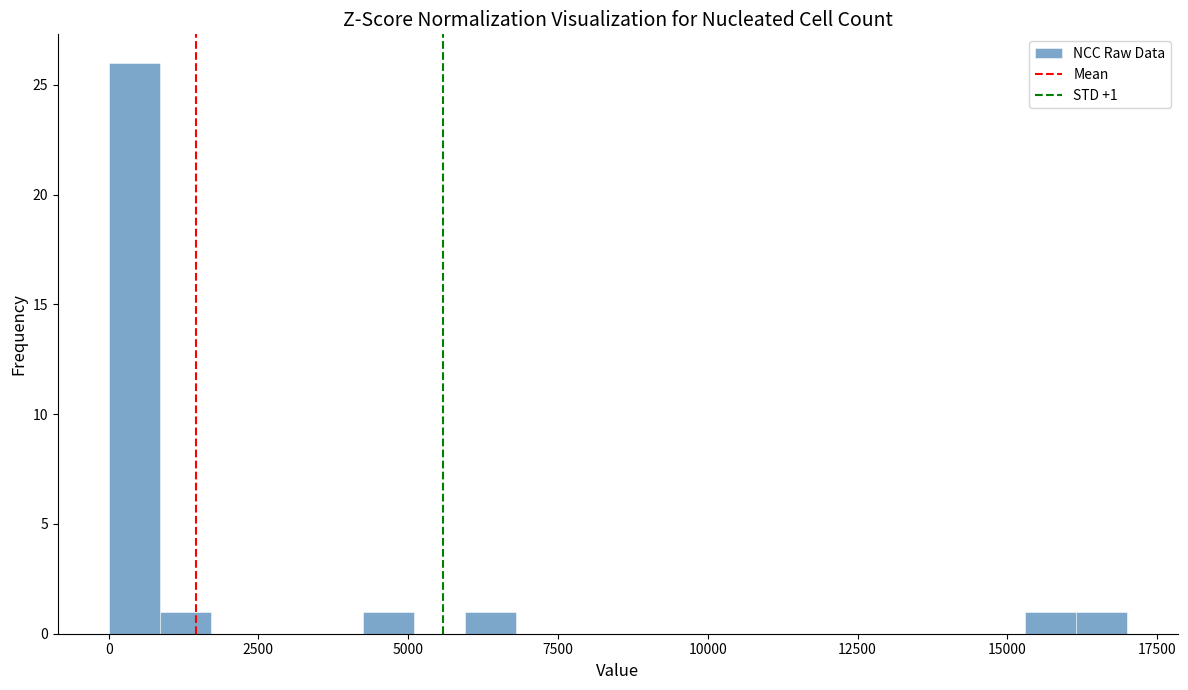

Around what value on the x-axis is the tallest bar? Give the approximate position of its centre, as read against the axis.

500